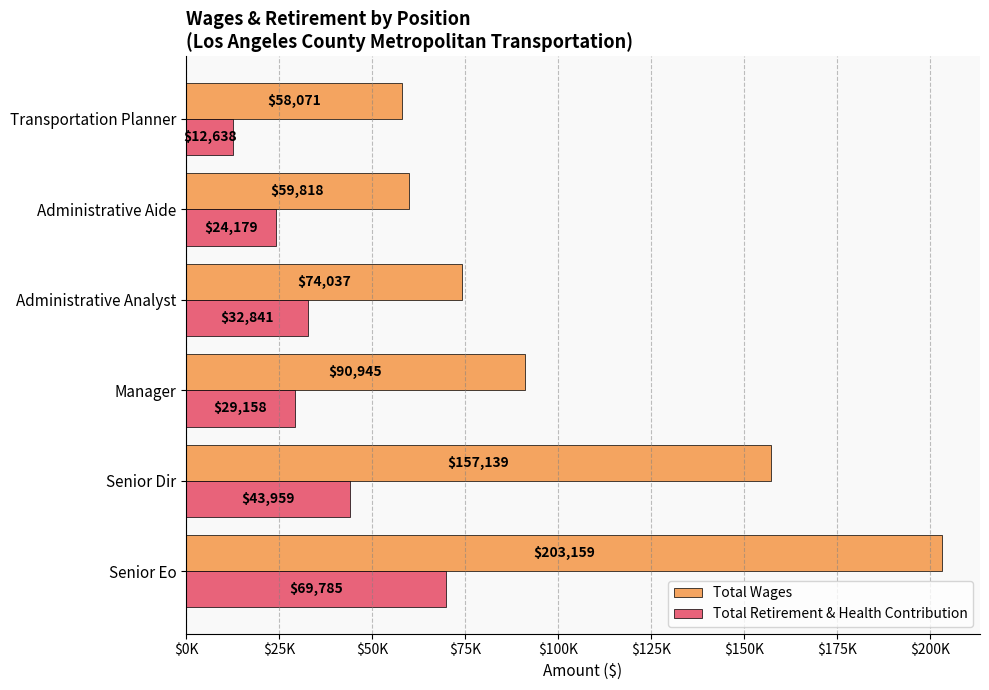

Reading left to right, extract all data points from this chart.

Total Wages: 203159	157139	90945	74037	59818	58071
Total Retirement & Health Contribution: 69785	43959	29158	32841	24179	12638